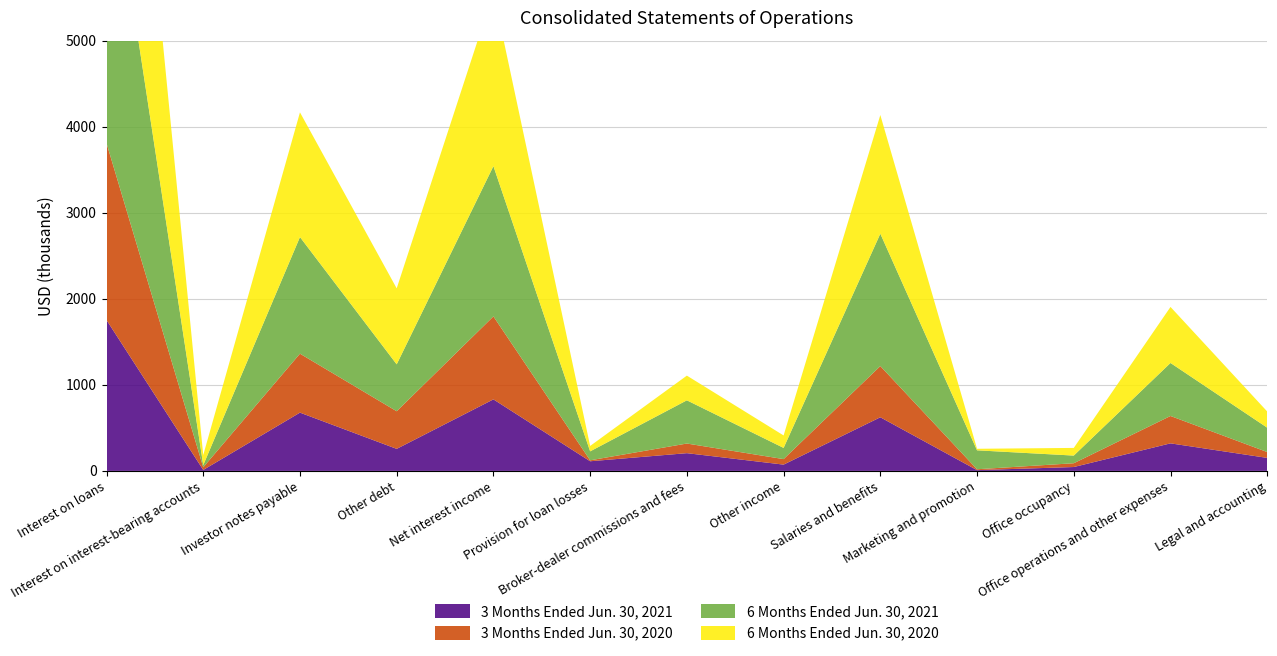

Reading left to right, what are all the values shown in this chart?

3 Months Ended Jun. 30, 2021: 1753	11	677	256	831	112	206	73	623	9	45	320	151
3 Months Ended Jun. 30, 2020: 2055	31	685	437	964	11	112	64	595	10	44	318	68
6 Months Ended Jun. 30, 2021: 3621	25	1355	545	1746	104	502	130	1538	220	89	616	283
6 Months Ended Jun. 30, 2020: 4234	117	1449	883	2019	63	287	145	1379	18	89	651	188